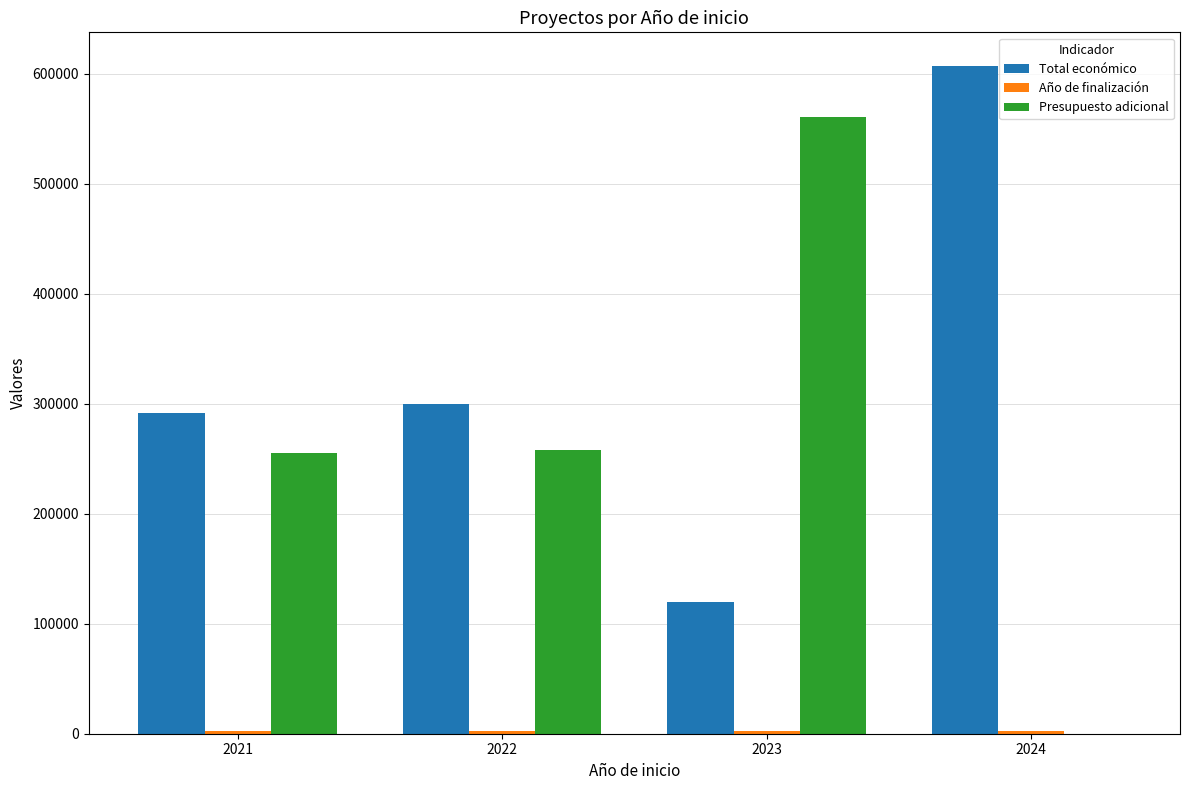

At which category is the sum across all series the highest?

2023